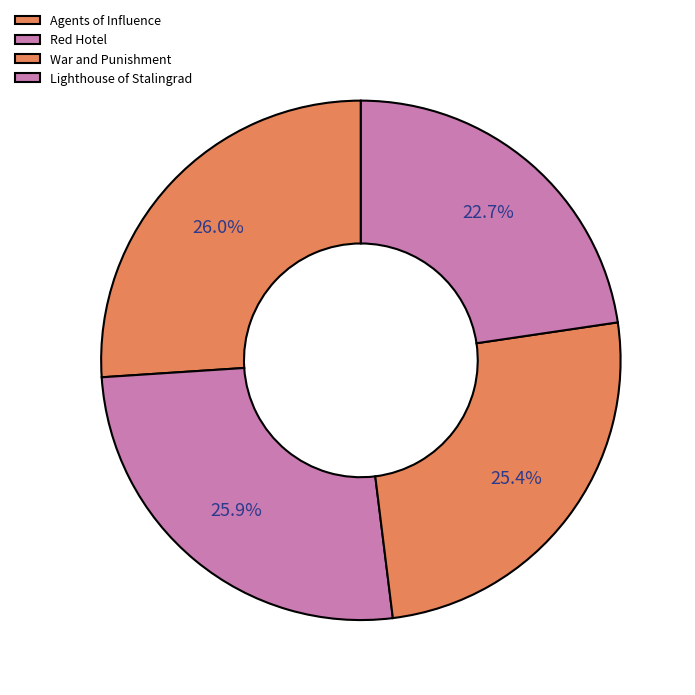

To the nearest percent, what portion does Agents of Influence represent?

26%